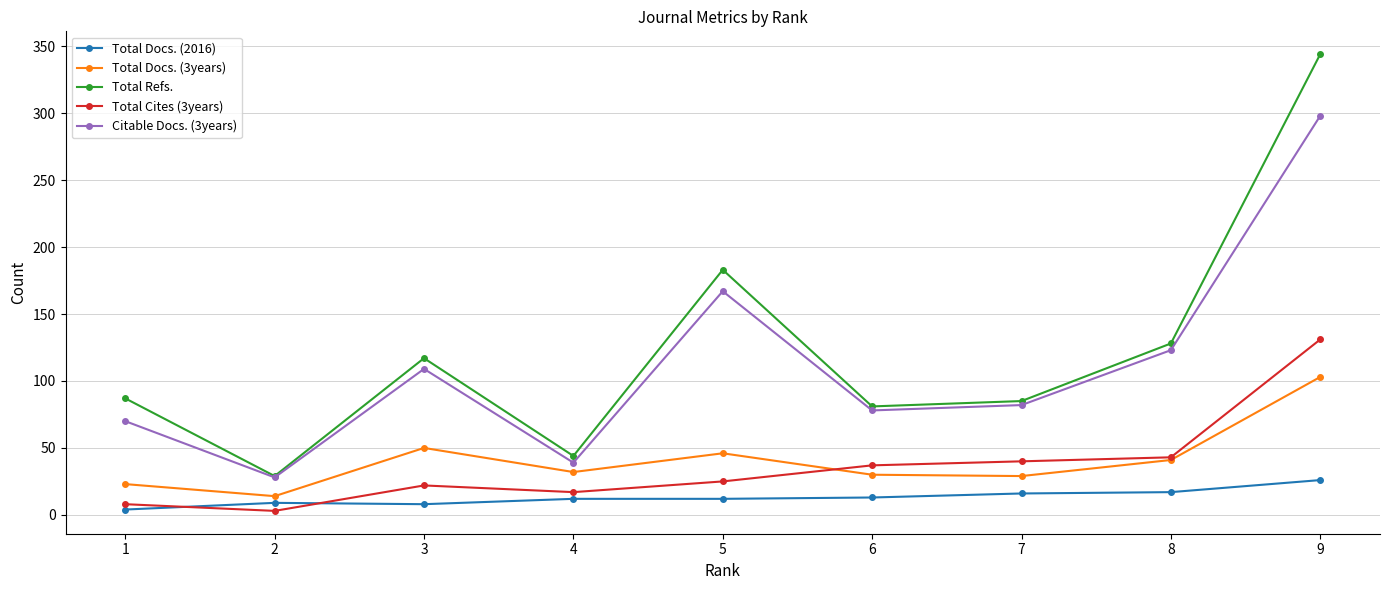

Is the value of Total Refs. at 8 greater than the value of Total Docs. (3years) at 5?

Yes